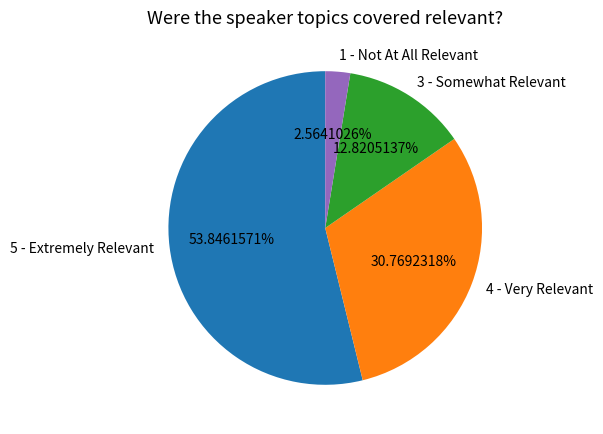

How much of the chart is everything except 4 - Very Relevant?

69.2%